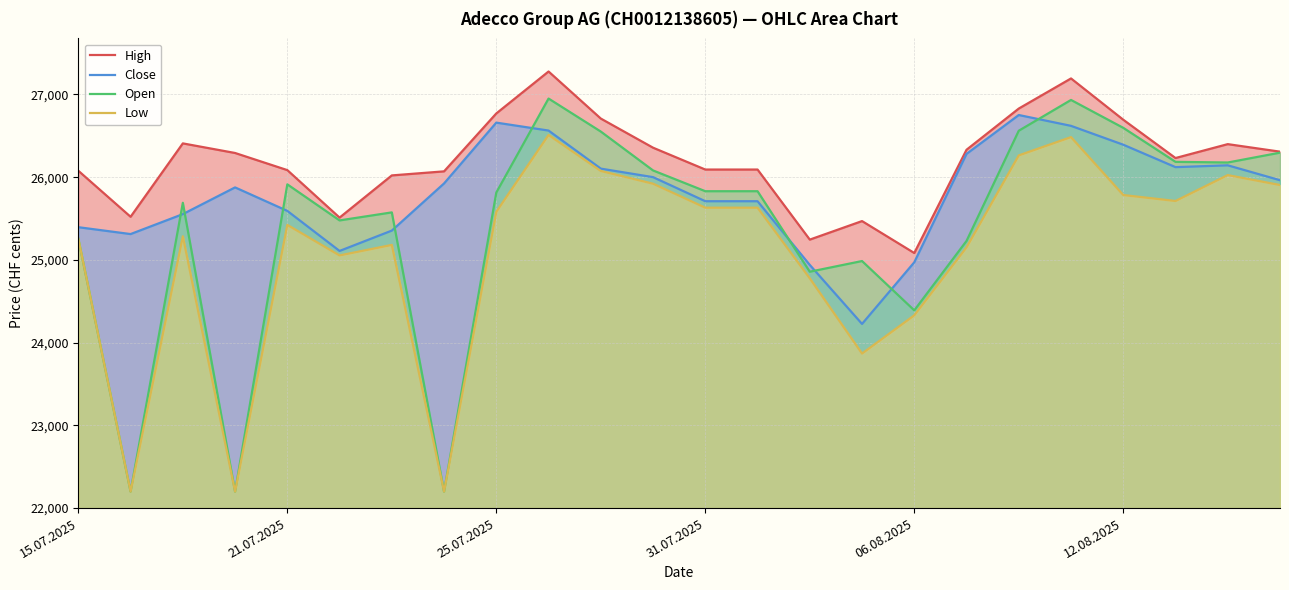

What is the minimum value shown in the chart?

22200